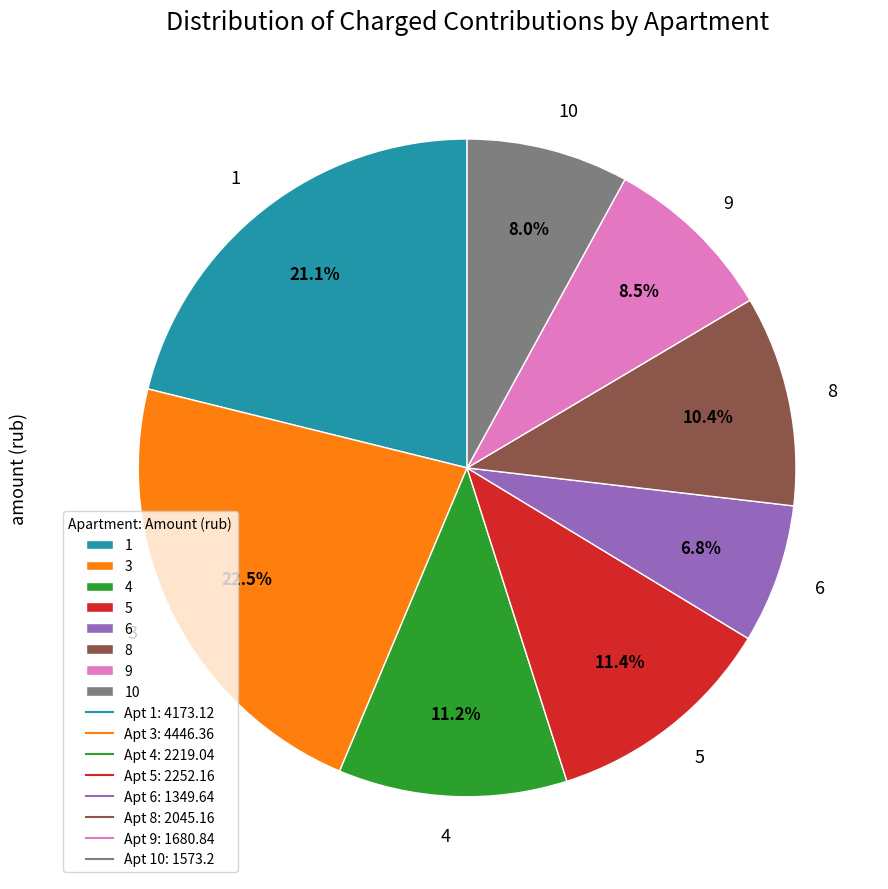

Which category has the smallest portion of the pie?

6